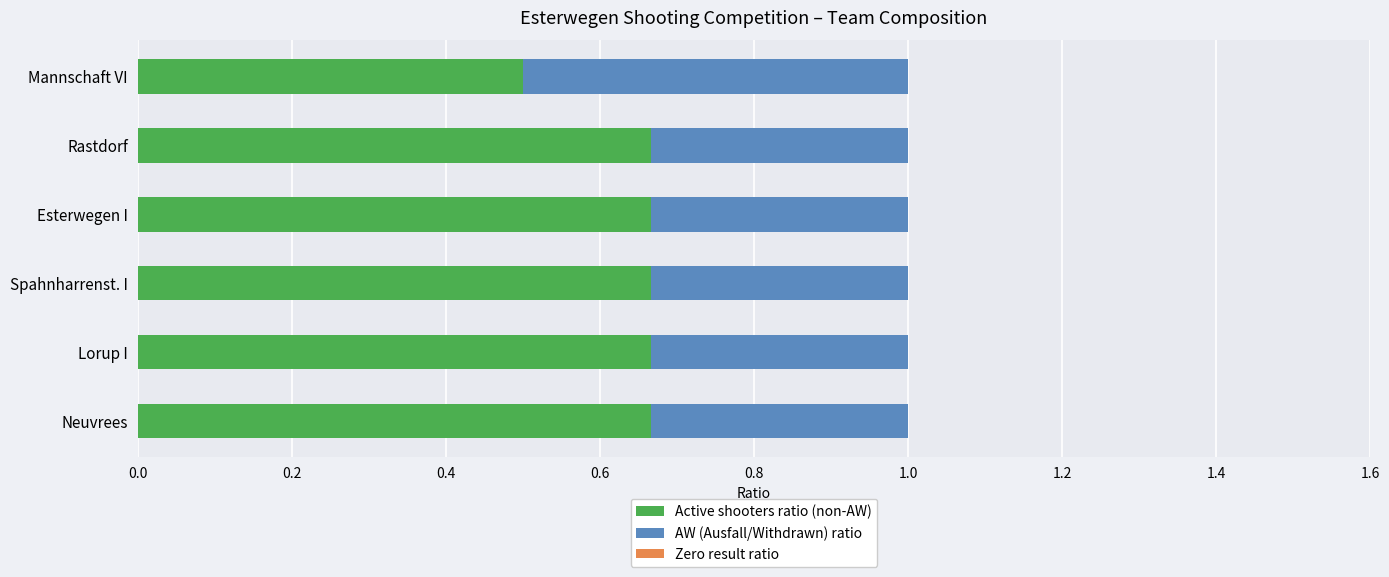

The value of Active shooters ratio (non-AW) at Neuvrees is 0.4. True or false?

False